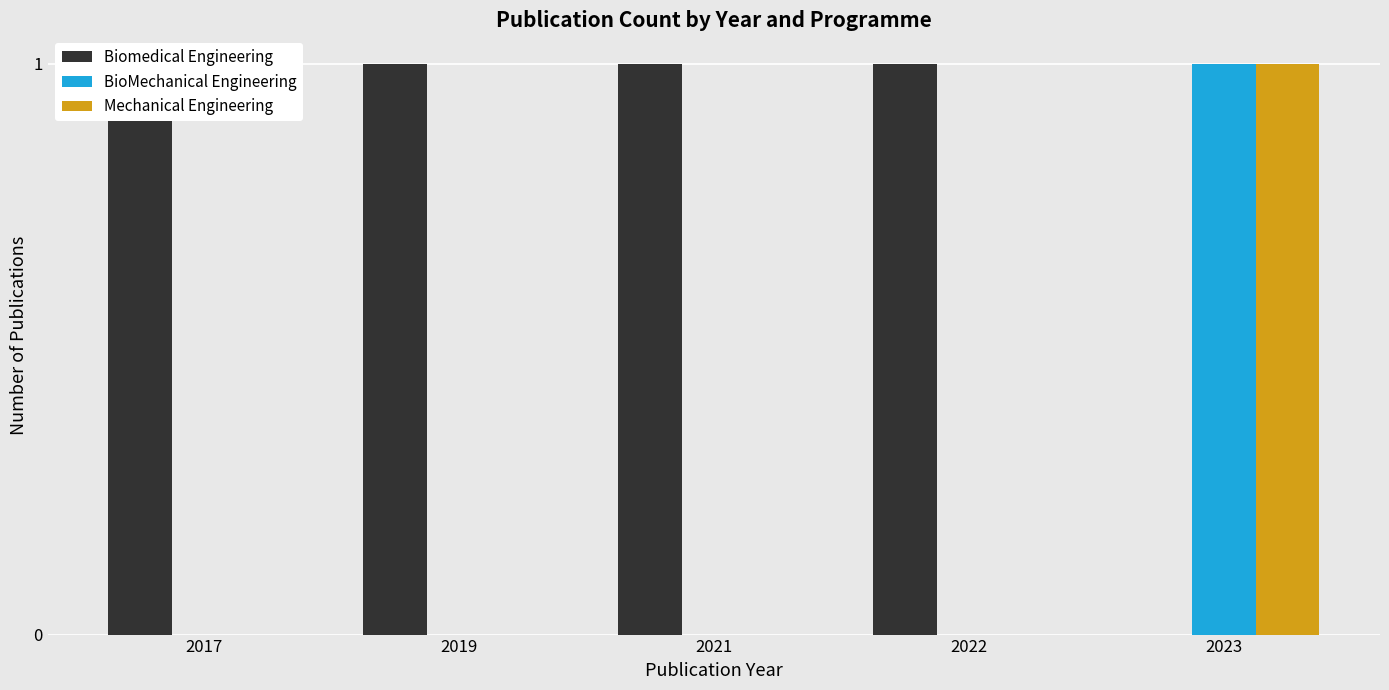

True or false: Biomedical Engineering has a value of 1 at 2017.

True